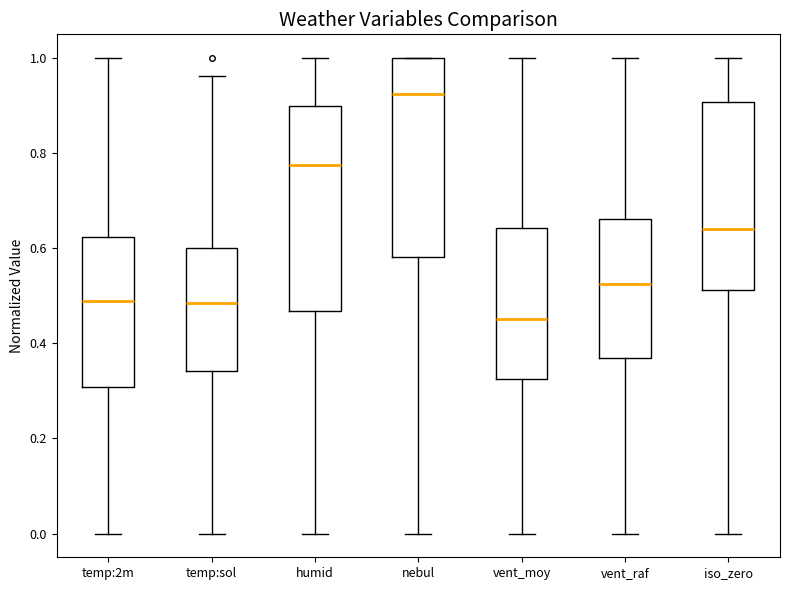

Where does the median line of the box for temp:sol sit on the y-axis? The values are not printed on the chart, so give them approximately, as read against the axis.

0.48